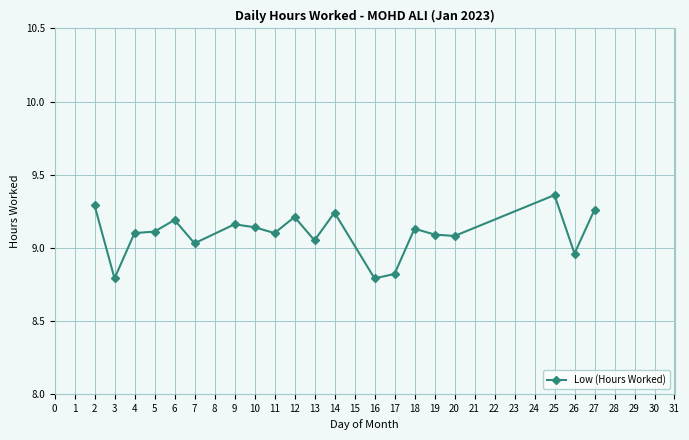

What is the sum of the values at 18 and 6?

18.3